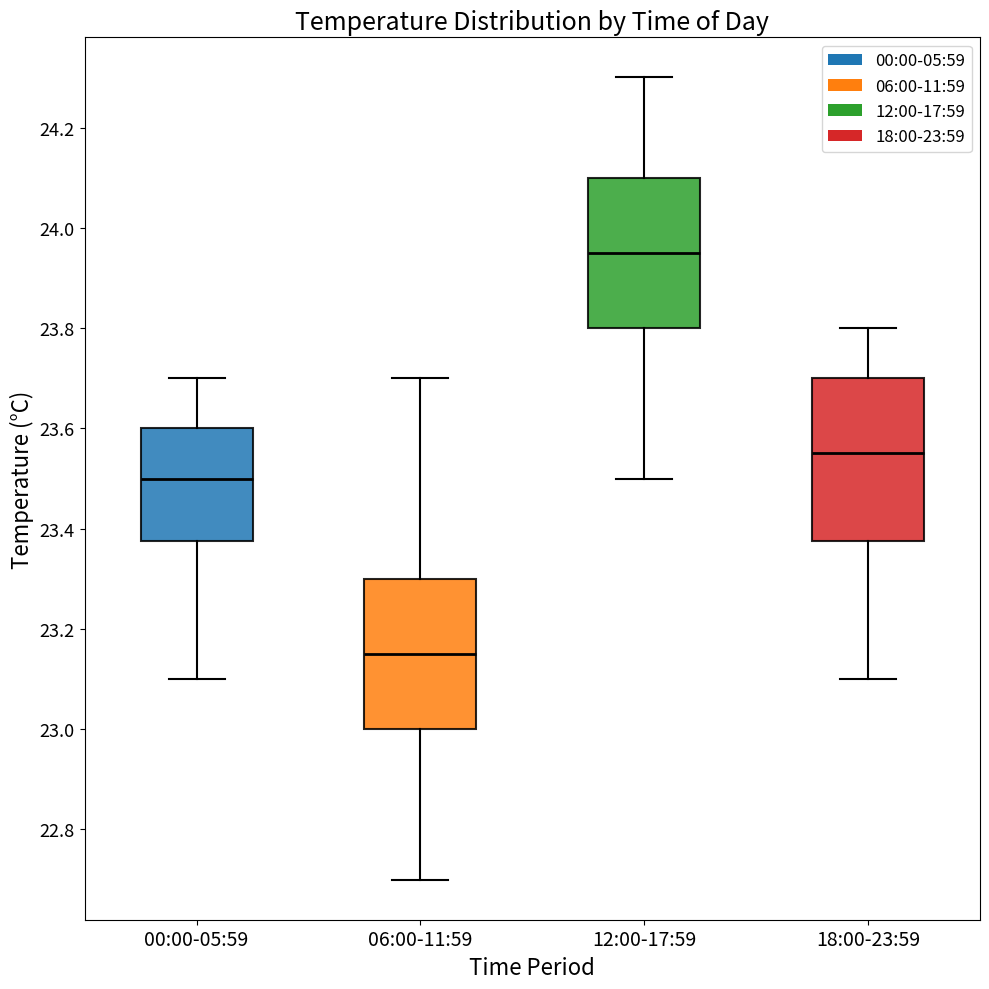

Reading left to right, transcribe this box plot: for each box, give where its median line is, the range the box spans, and where its two whiskers end, as read against the y-axis. The values are not printed on the chart, so give them approximately, as read against the axis.

00:00-05:59: median 23.50, box 23.38 to 23.60, whiskers 23.10 to 23.70
06:00-11:59: median 23.16, box 23.00 to 23.30, whiskers 22.70 to 23.70
12:00-17:59: median 23.96, box 23.80 to 24.10, whiskers 23.50 to 24.30
18:00-23:59: median 23.56, box 23.38 to 23.70, whiskers 23.10 to 23.80